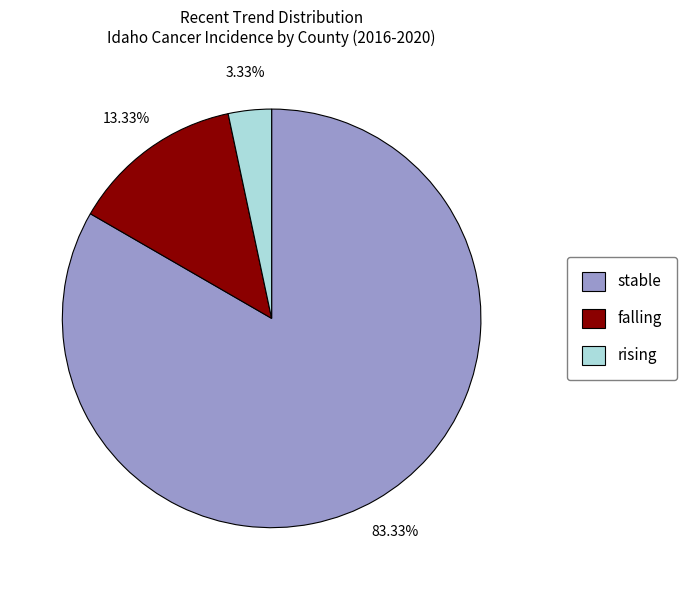

To the nearest percent, what percentage of the pie is rising?

3%